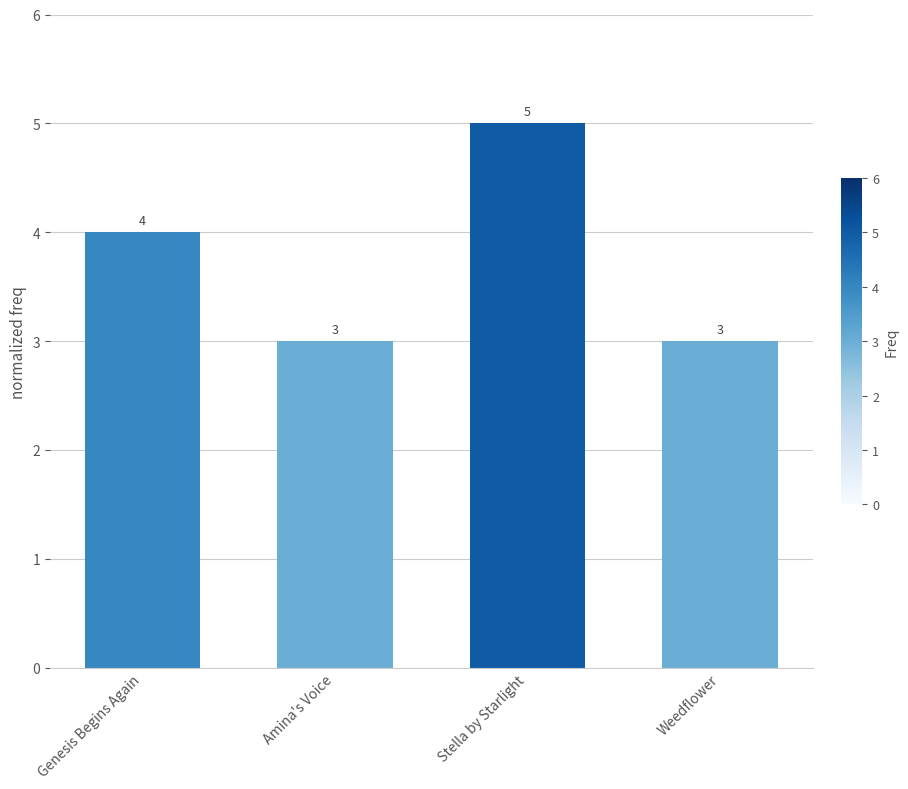

How many values are between 3 and 5?

4